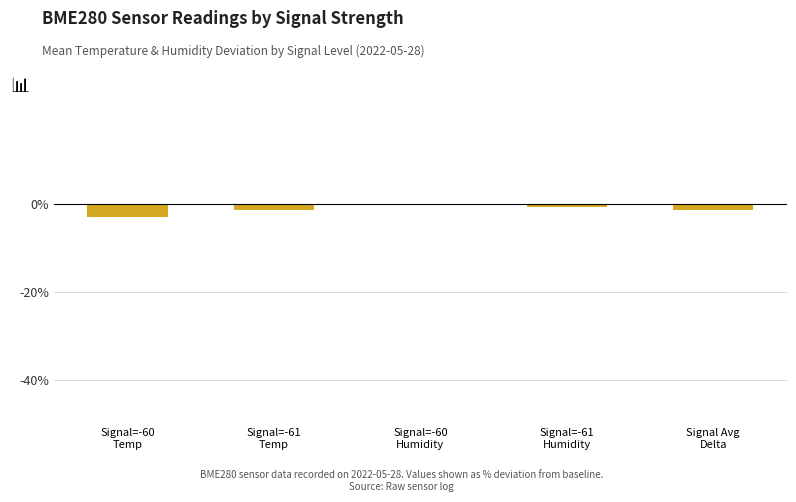

What is the sum of all values?

-6.0